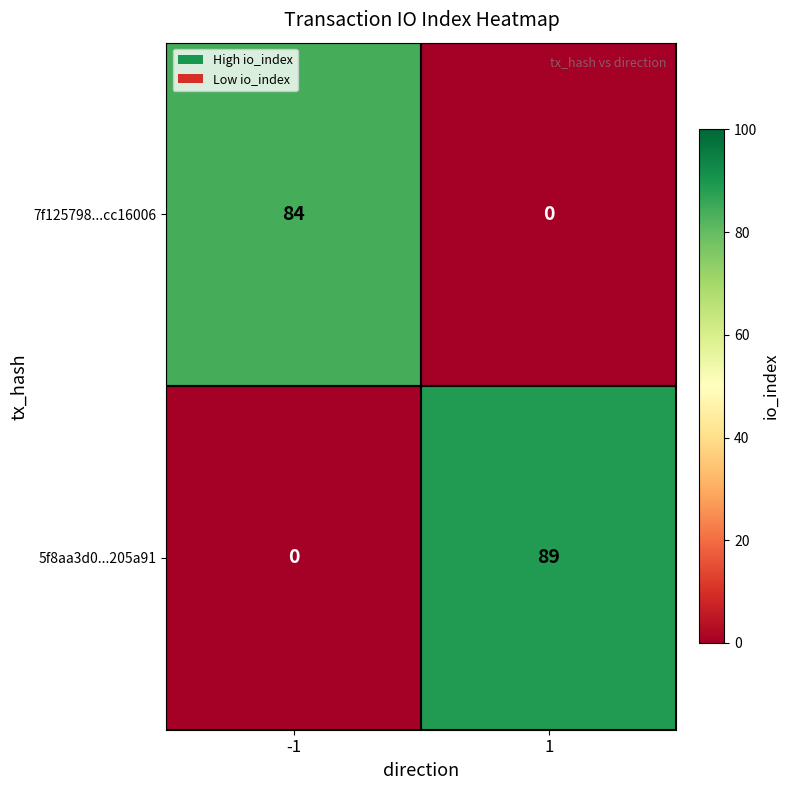

Reading right to left, transcribe all the data shown in this chart.

7f125798...cc16006: 1=0	-1=84
5f8aa3d0...205a91: 1=89	-1=0